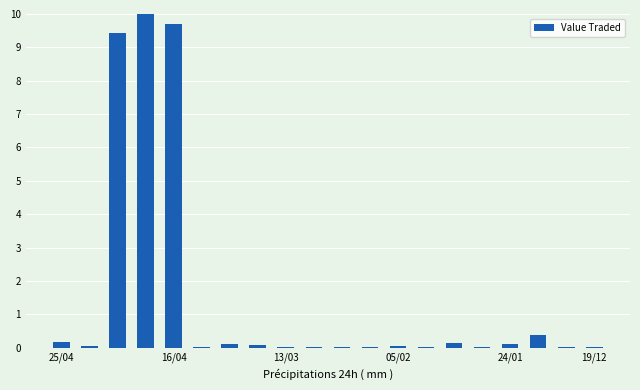

What is the sum of all values?

30.3